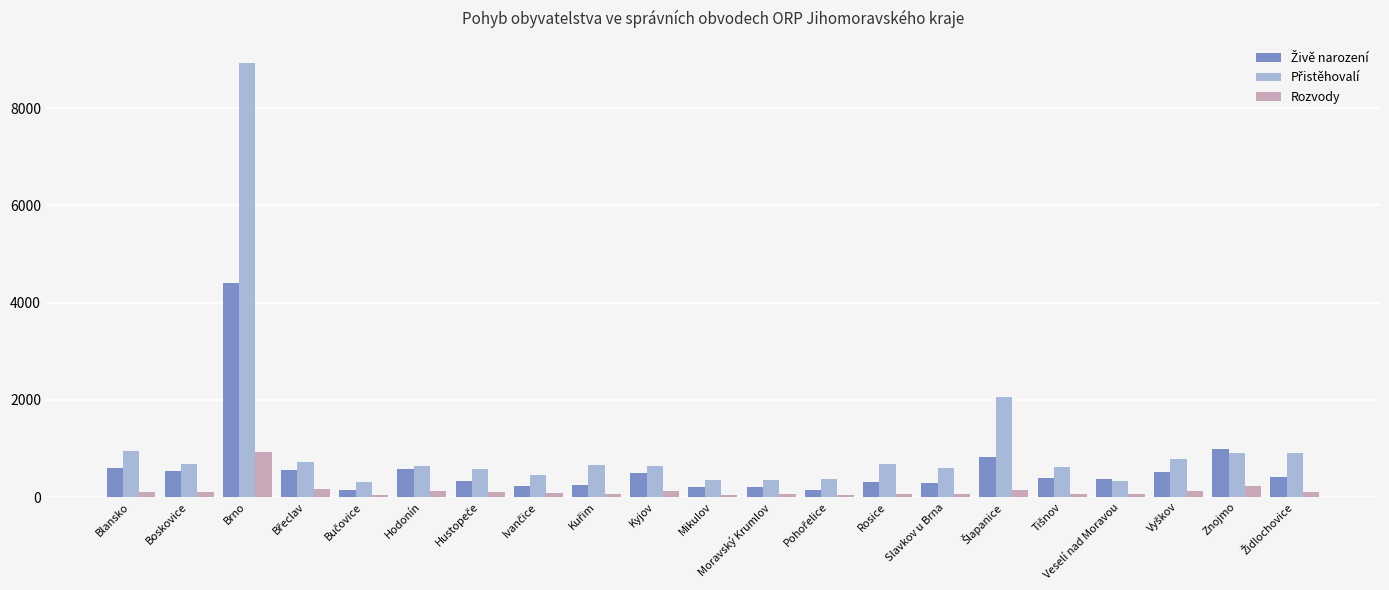

What is the difference between the maximum and minimum values in the Rozvody series?

892